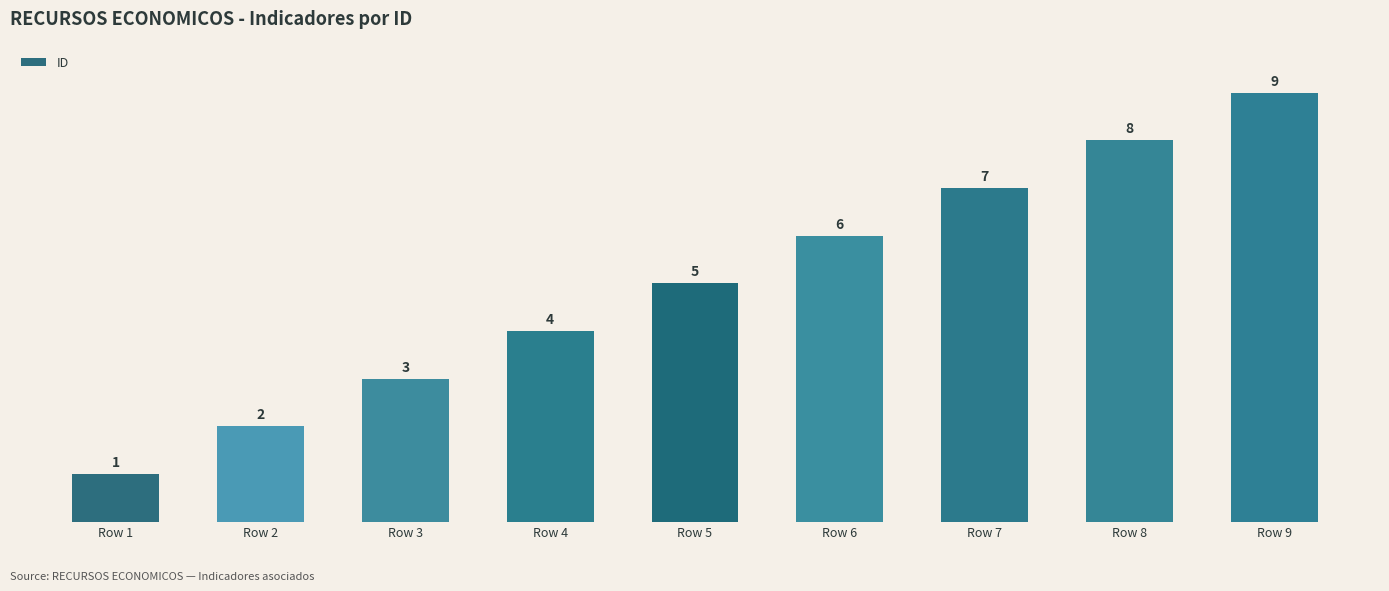

Reading left to right, extract all data points from this chart.

Row 1=1	Row 2=2	Row 3=3	Row 4=4	Row 5=5	Row 6=6	Row 7=7	Row 8=8	Row 9=9